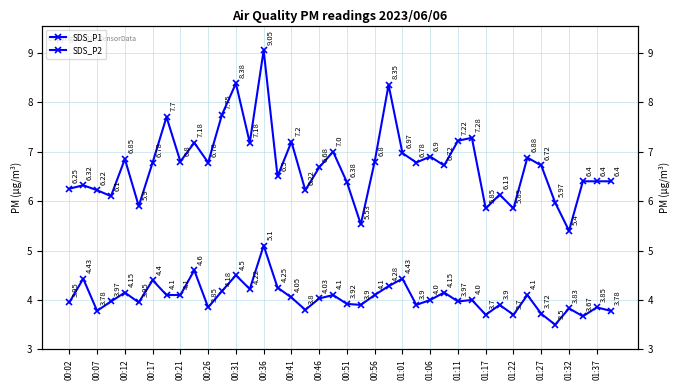

True or false: SDS_P1 and SDS_P2 intersect in this chart.

False